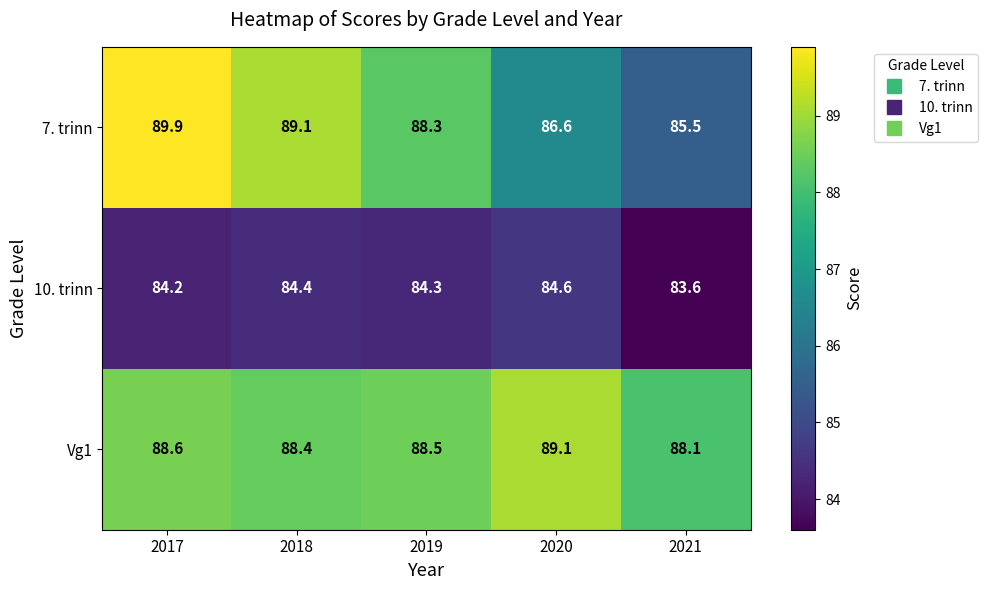

What value does the 7. trinn series have at 2020?

86.6